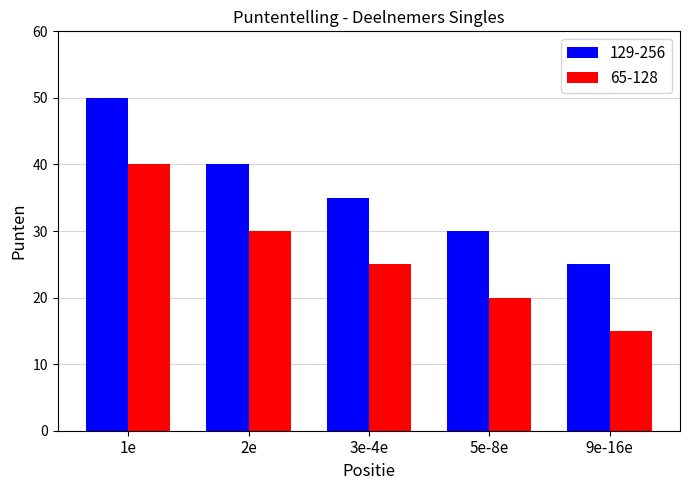

Count the number of categories in the chart.

5